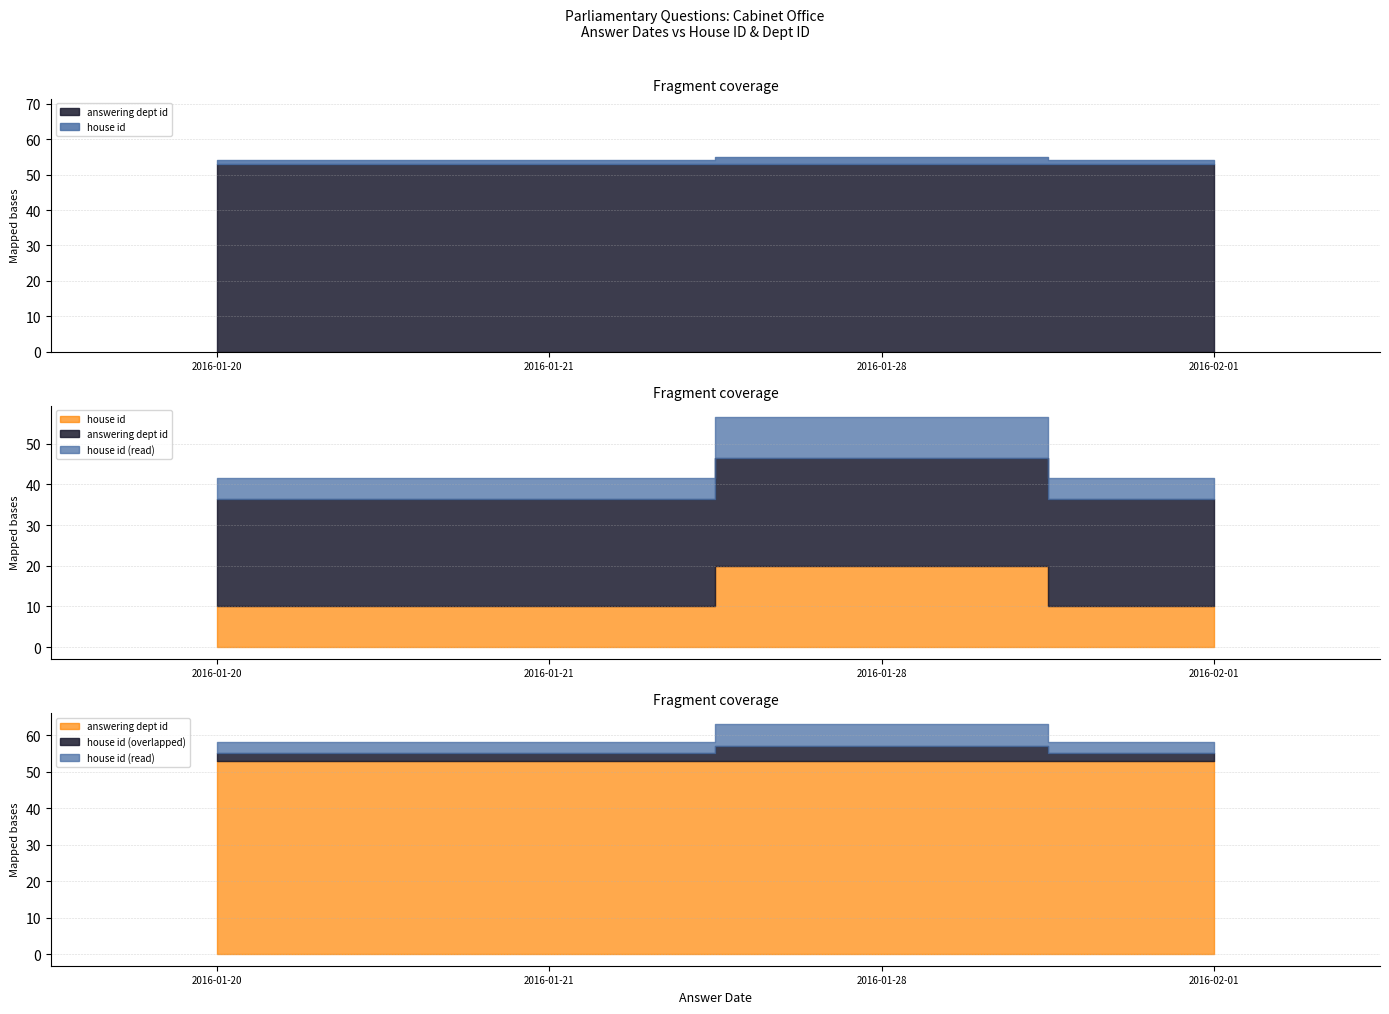

Reading left to right, extract all data points from this chart.

house id: 1	1	2	1
answering dept id: 53	53	53	53